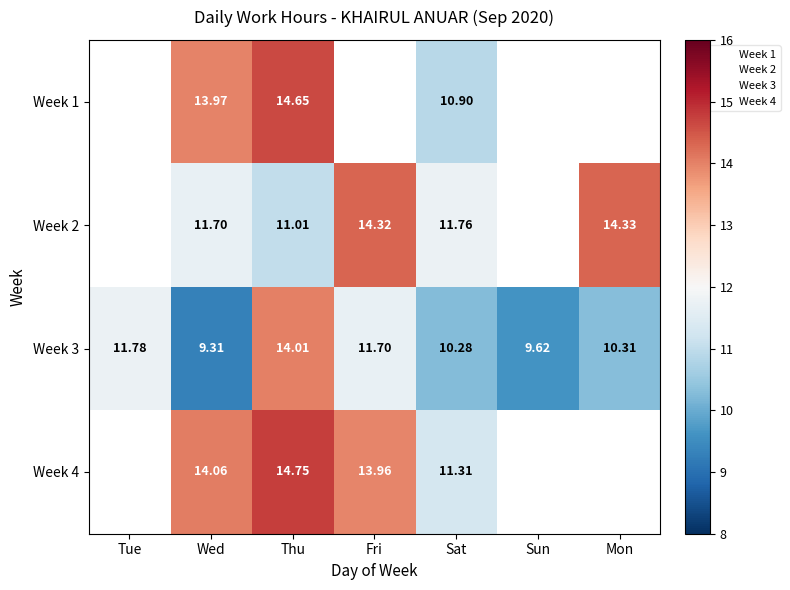

Which series changed the most between Tue and Thu?

Week 3